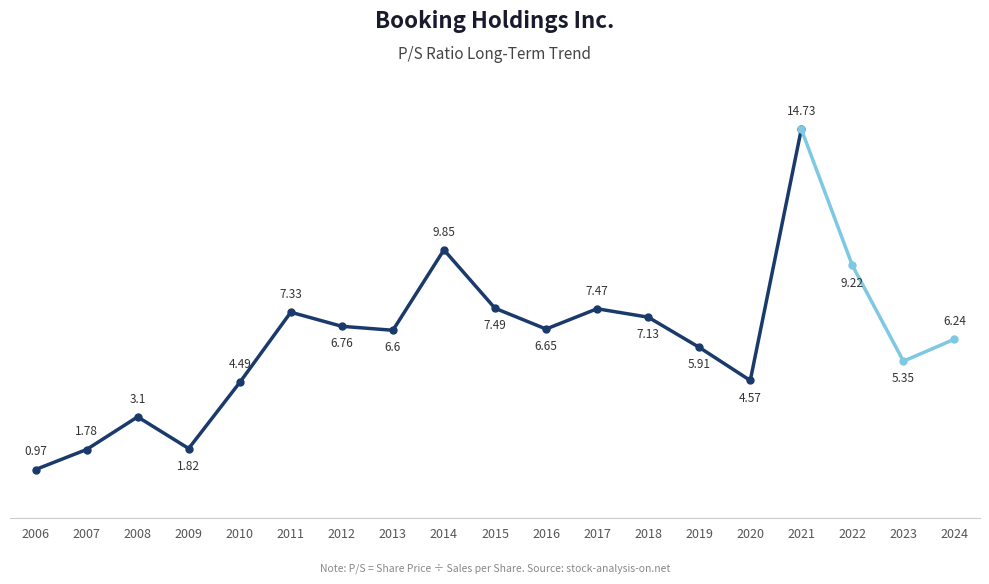

List the labels in order of value, smallest first.

2006, 2007, 2009, 2008, 2010, 2020, 2019, 2013, 2016, 2012, 2018, 2011, 2017, 2015, 2014, 2021